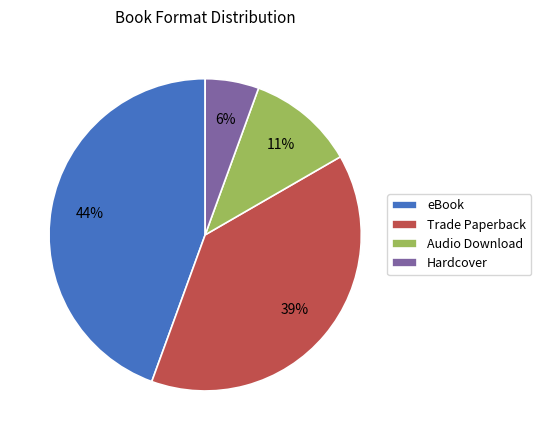

How many segments does this pie chart have?

4